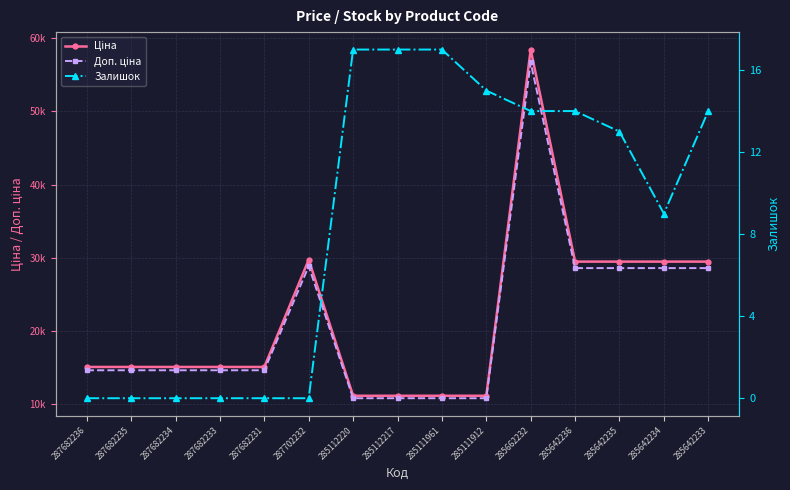

Reading left to right, what are all the values shown in this chart?

Ціна: 287682236=15120.0	287682235=15120.0	287682234=15120.0	287682233=15120.0	287682231=15120.0	287702232=29747.2	285112220=11188.2	285112217=11188.2	285111961=11188.2	285111912=11188.2	285662232=58426.5	285642236=29491.5	285642235=29491.5	285642234=29491.5	285642233=29491.5
Доп. ціна: 287682236=14666.4	287682235=14666.4	287682234=14666.4	287682233=14666.4	287682231=14666.4	287702232=28854.8	285112220=10852.5	285112217=10852.5	285111961=10852.5	285111912=10852.5	285662232=56673.7	285642236=28606.7	285642235=28606.7	285642234=28606.7	285642233=28606.7
Залишок: 287682236=0.0	287682235=0.0	287682234=0.0	287682233=0.0	287682231=0.0	287702232=0.0	285112220=17.0	285112217=17.0	285111961=17.0	285111912=15.0	285662232=14.0	285642236=14.0	285642235=13.0	285642234=9.0	285642233=14.0